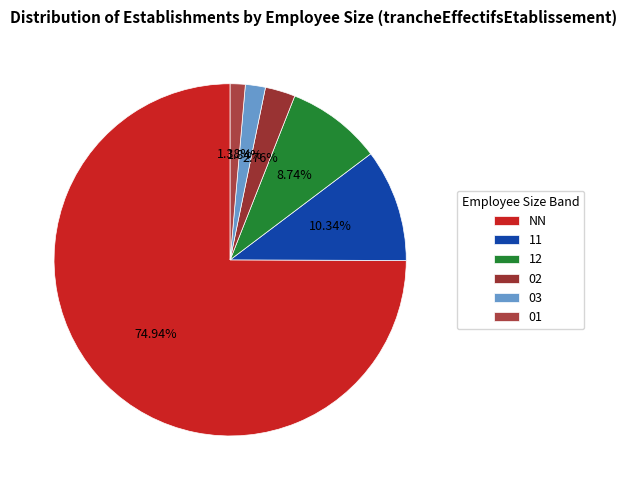

To the nearest percent, what portion does 03 represent?

2%